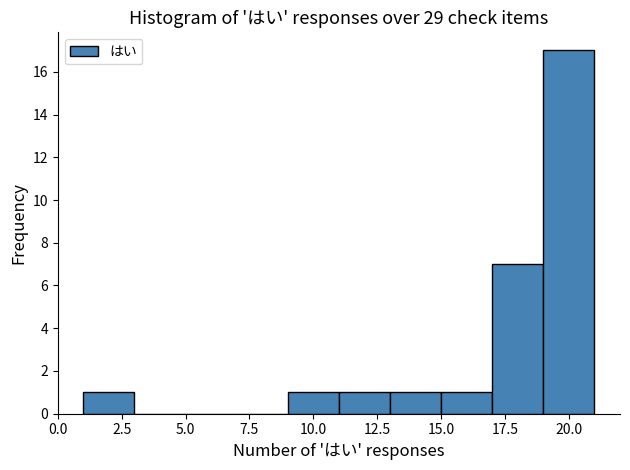

Reading left to right, transcribe this chart: for each bar, give the range it covers on the x-axis and its height. The values are not printed on the chart, so give them approximately, as read against the axis.

1 to 3: 1
3 to 5: 0
5 to 7: 0
7 to 9: 0
9 to 11: 1
11 to 13: 1
13 to 15: 1
15 to 17: 1
17 to 19: 7
19 to 21: 17